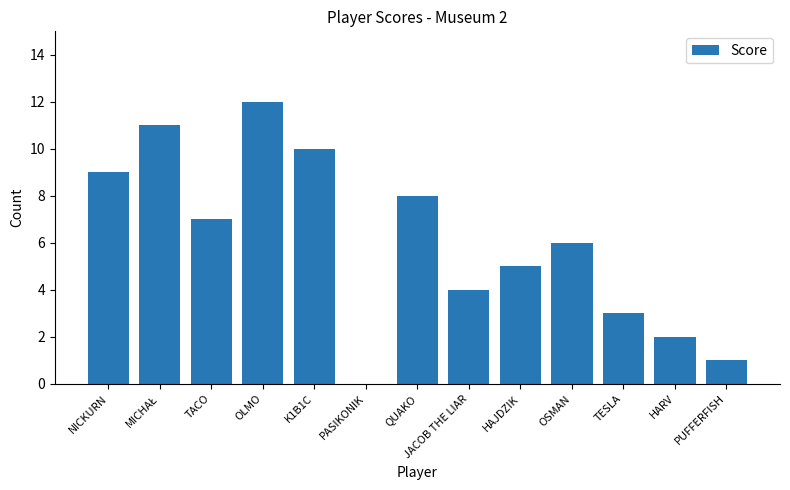

Are the bars grouped side by side (vs. stacked)?

No